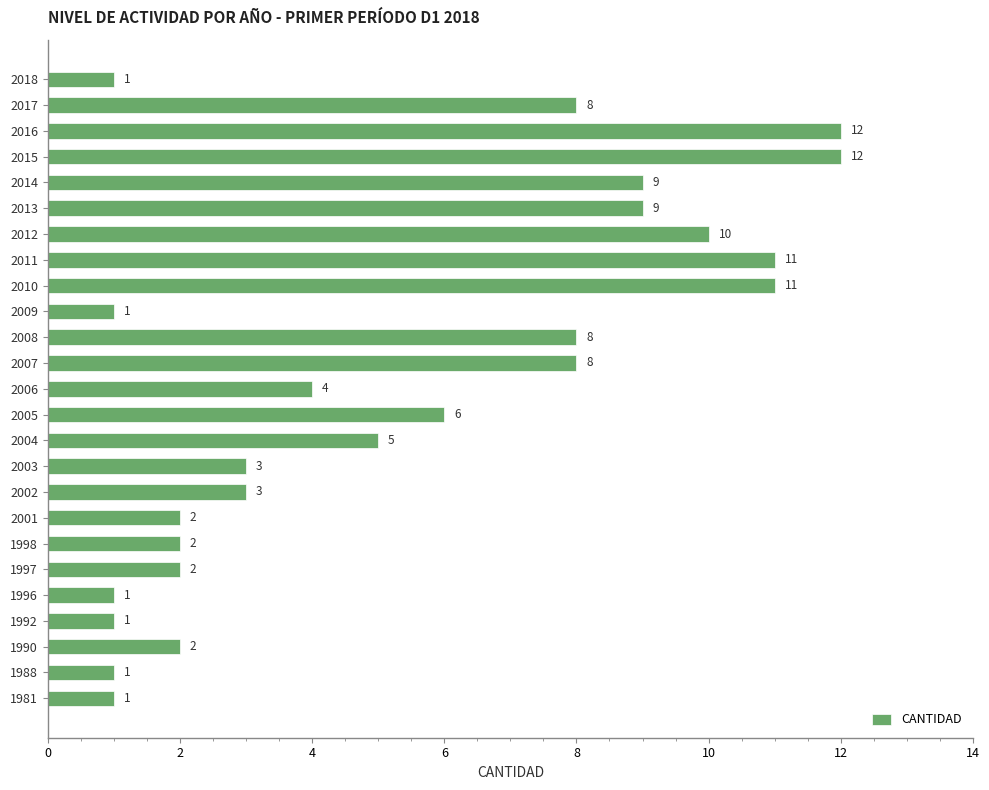

Approximately how many times larger is the value at 2006 compared to 2013?

0.4